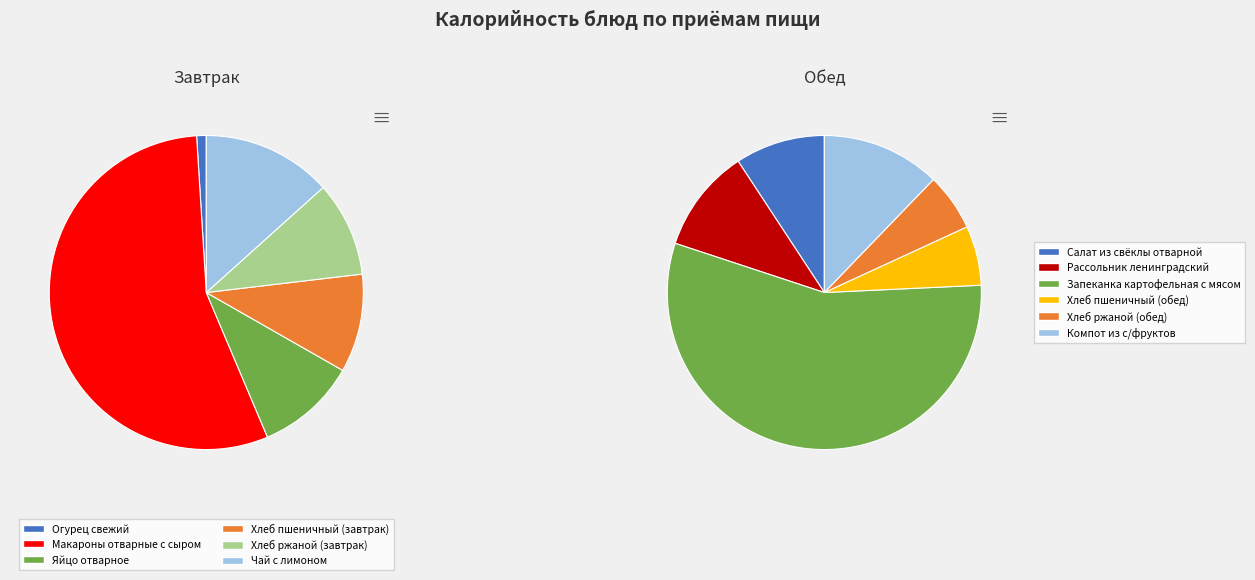

Does Огурец свежий represent more than half of the total?

No